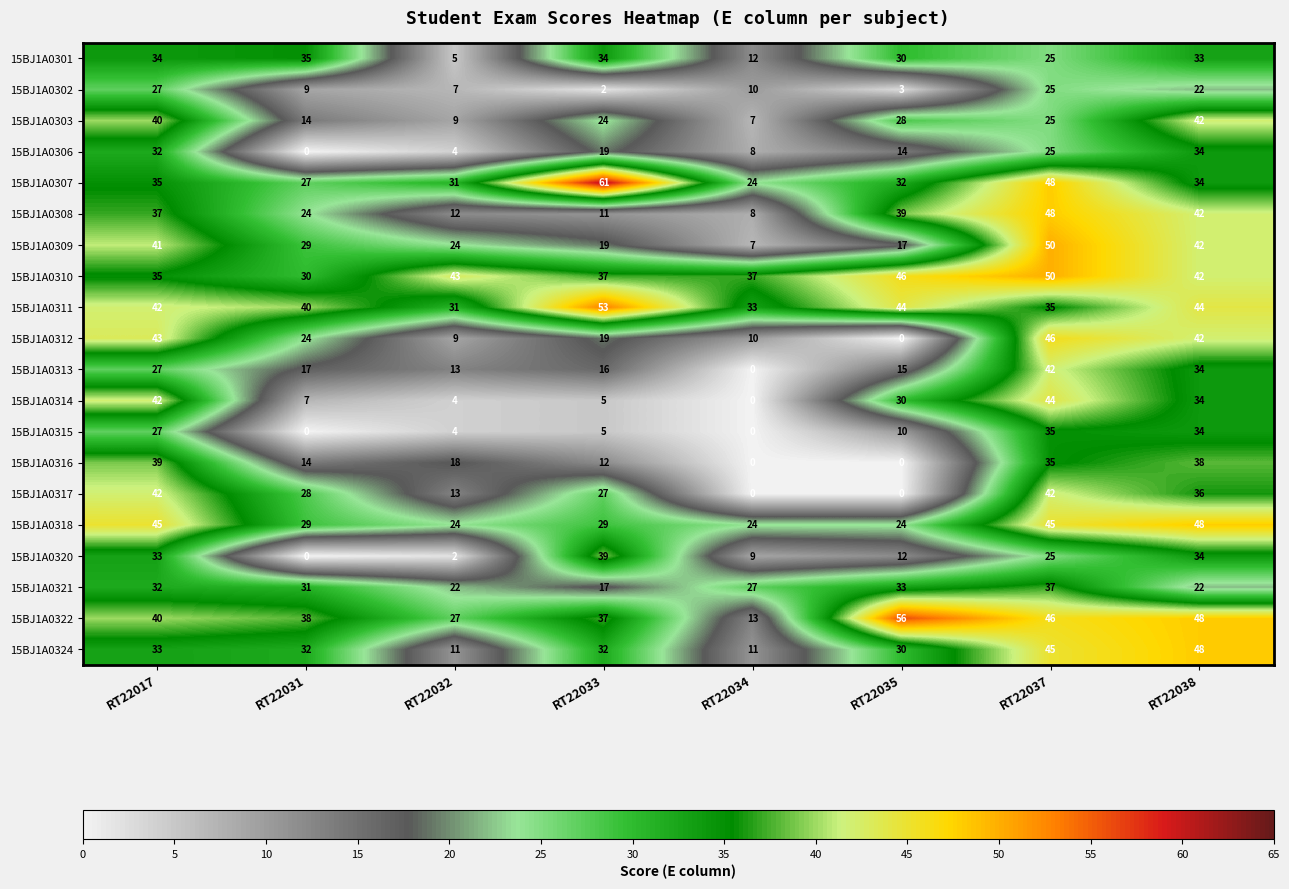

What is the maximum value shown in the chart?

61